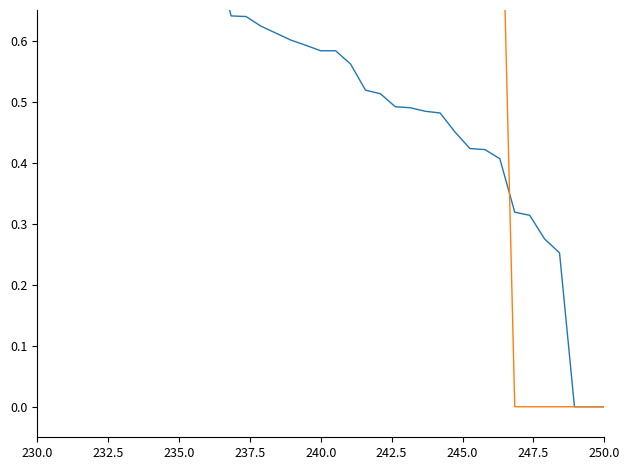

What is the greatest value displayed?

1.0